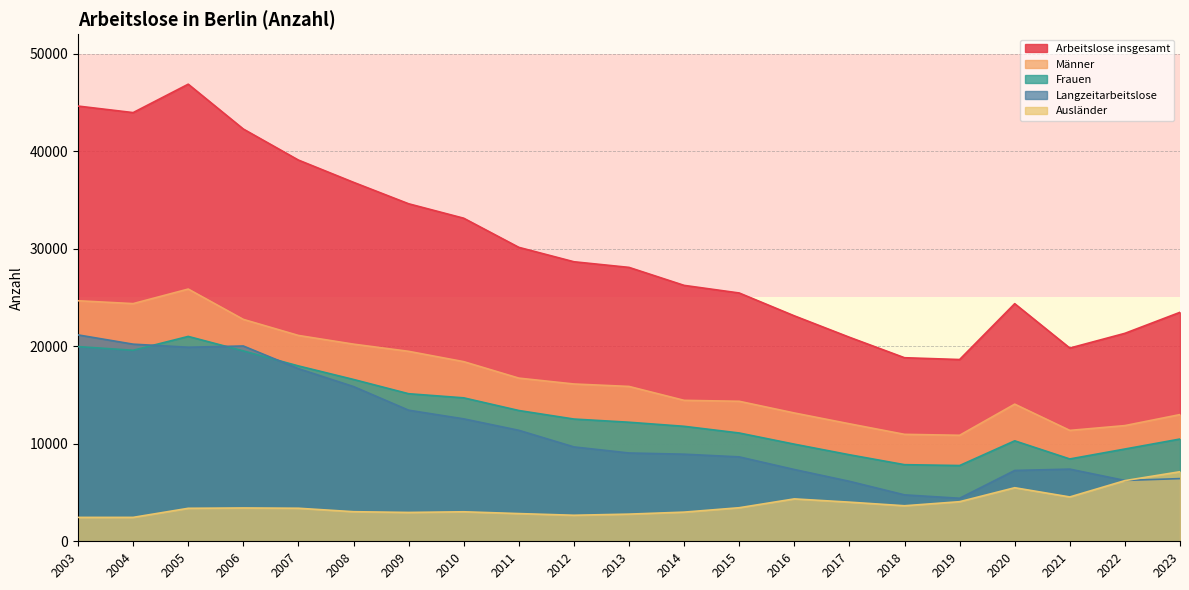

Rank the series by their maximum value, from highest to lowest.

Arbeitslose insgesamt, Männer, Langzeitarbeitslose, Frauen, Ausländer